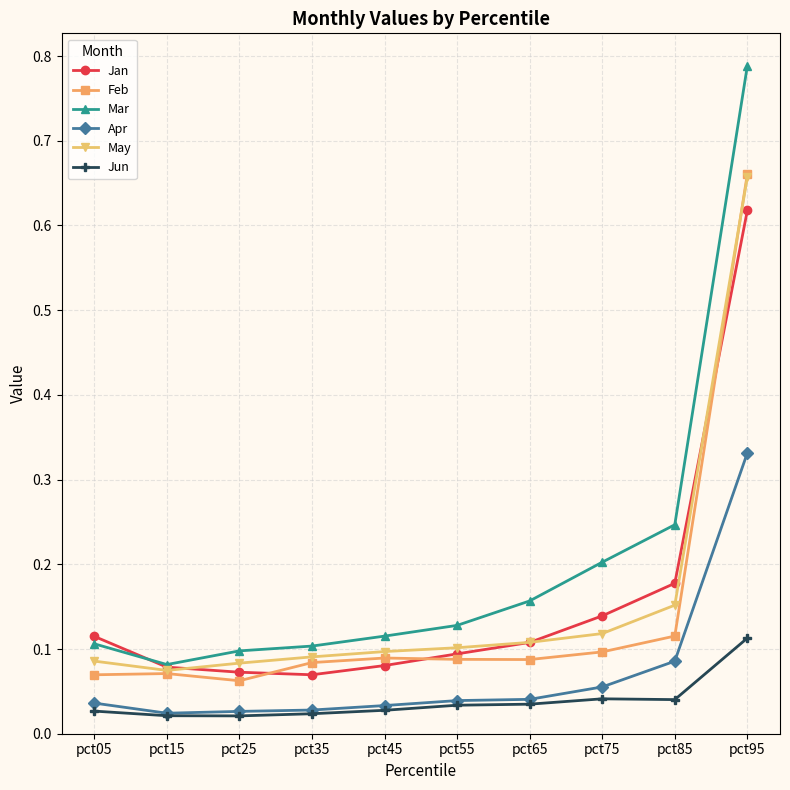

Count the May values in the range 0 to 1.

10